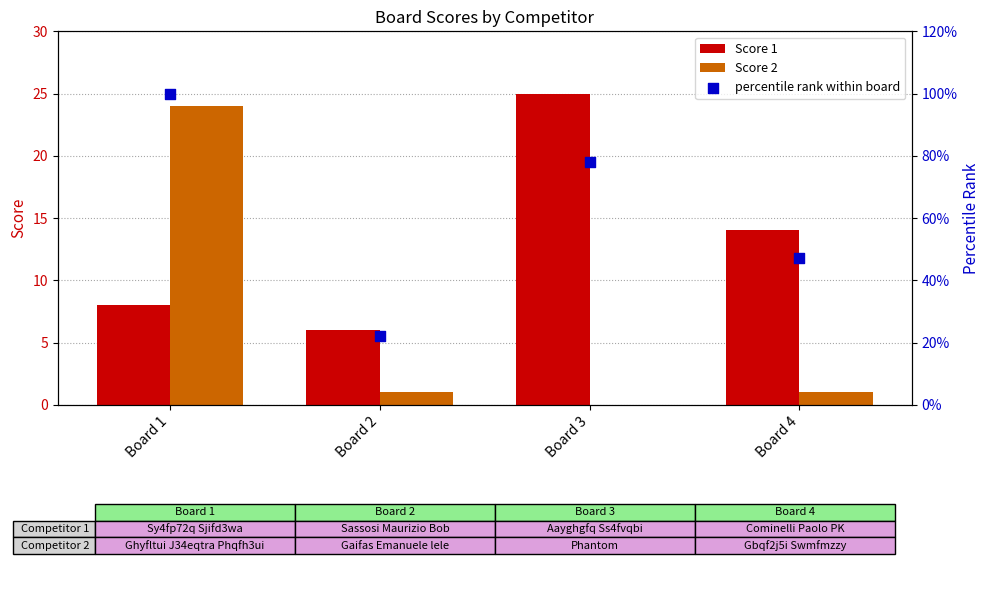

Is the value of Score 2 at Board 3 greater than the value of Score 1 at Board 4?

No